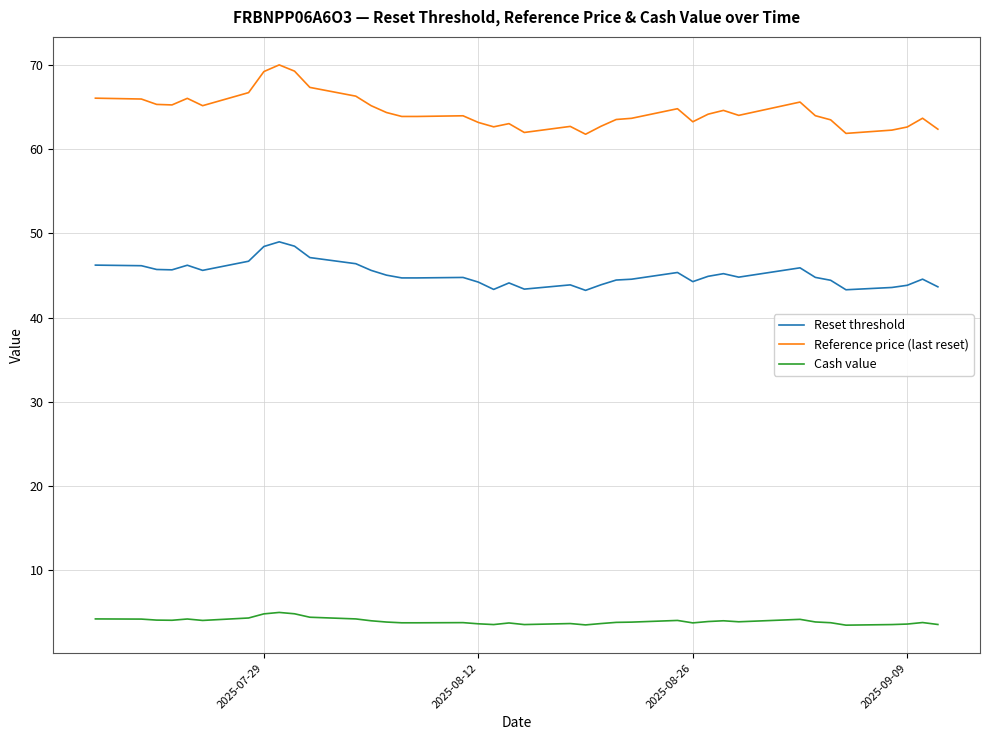

Which series has the largest range (max minus min)?

Reference price (last reset)